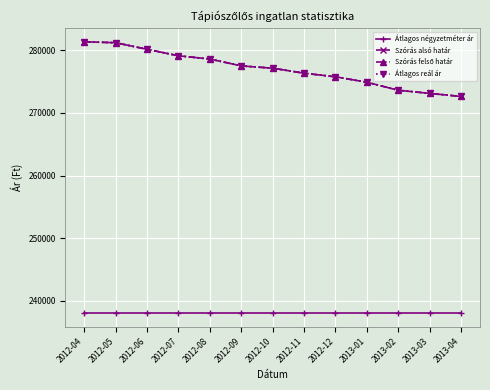

The value of Átlagos reál ár at 2013-03 is 405685. True or false?

False